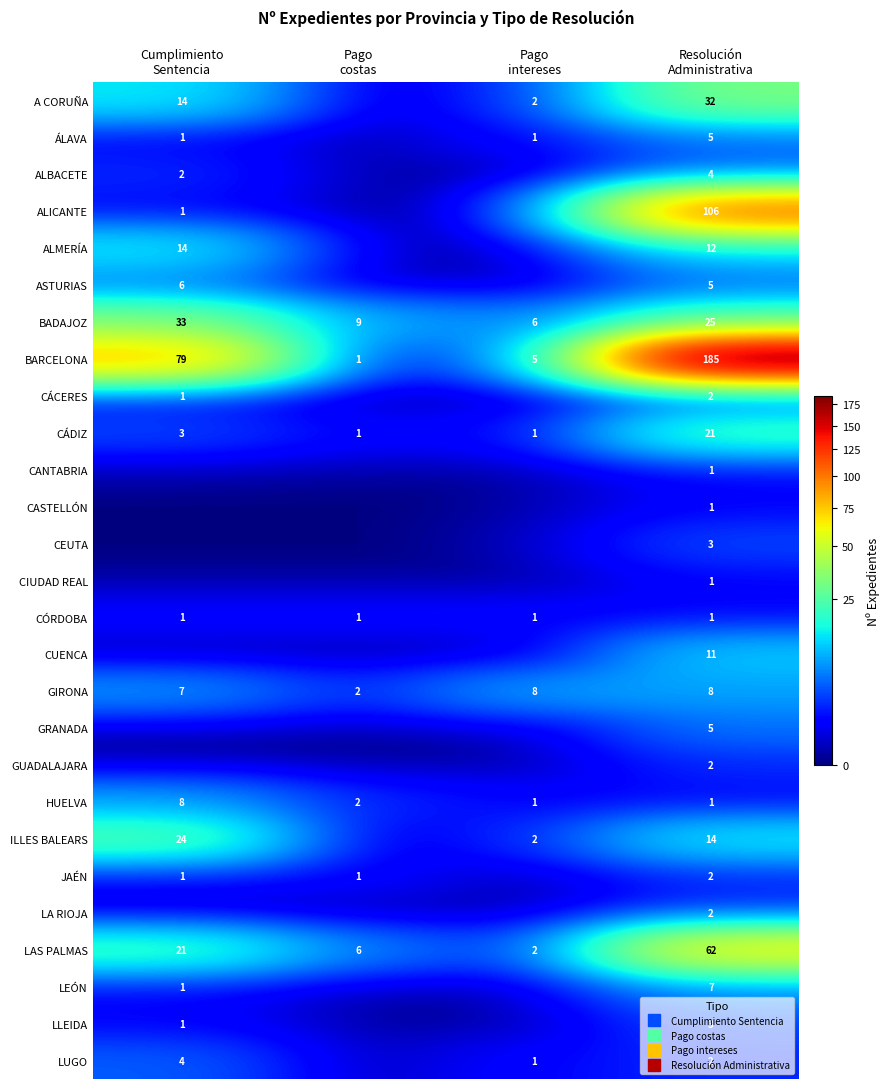

Which series has the widest spread of values?

BARCELONA